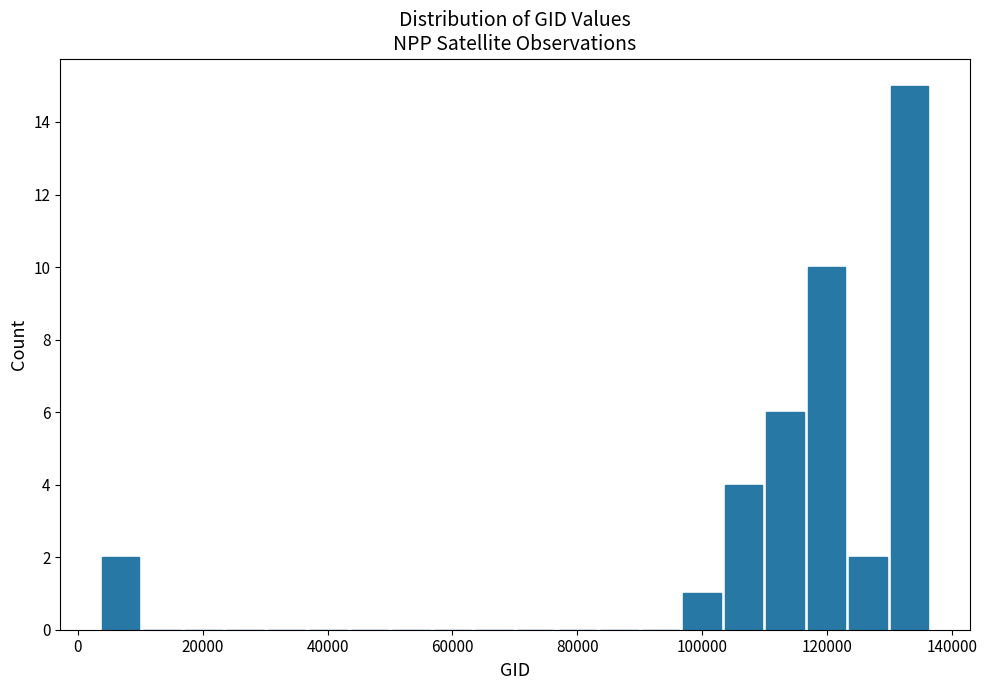

Around what value on the x-axis is the tallest bar? Give the approximate position of its centre, as read against the axis.

134000